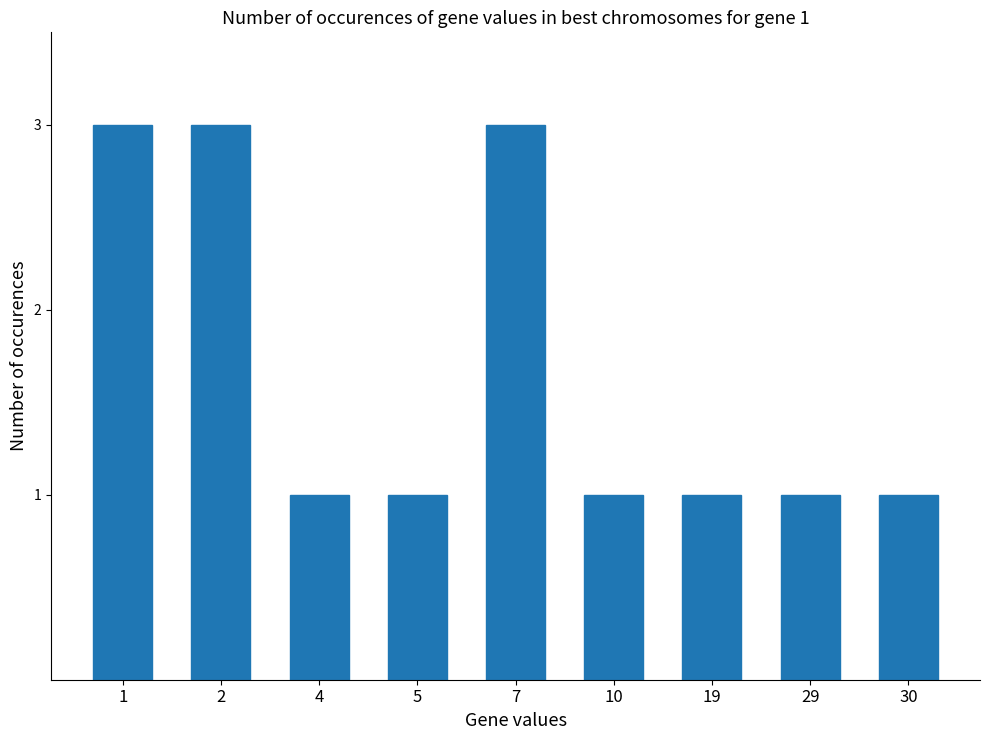

How many series are shown in this chart?

1